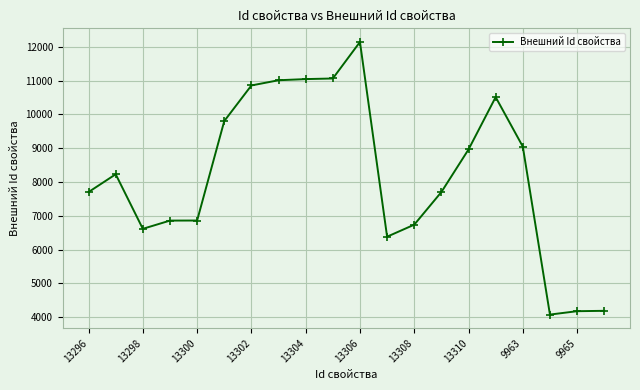

What is the value of the 1st point from the left?

7703